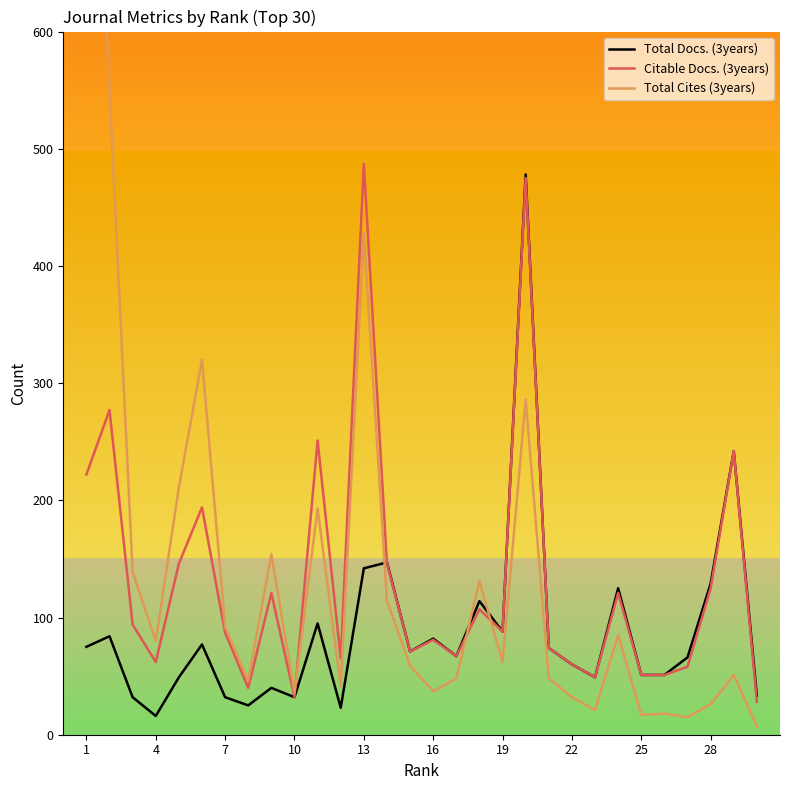

What is the maximum value for Citable Docs. (3years)?

487